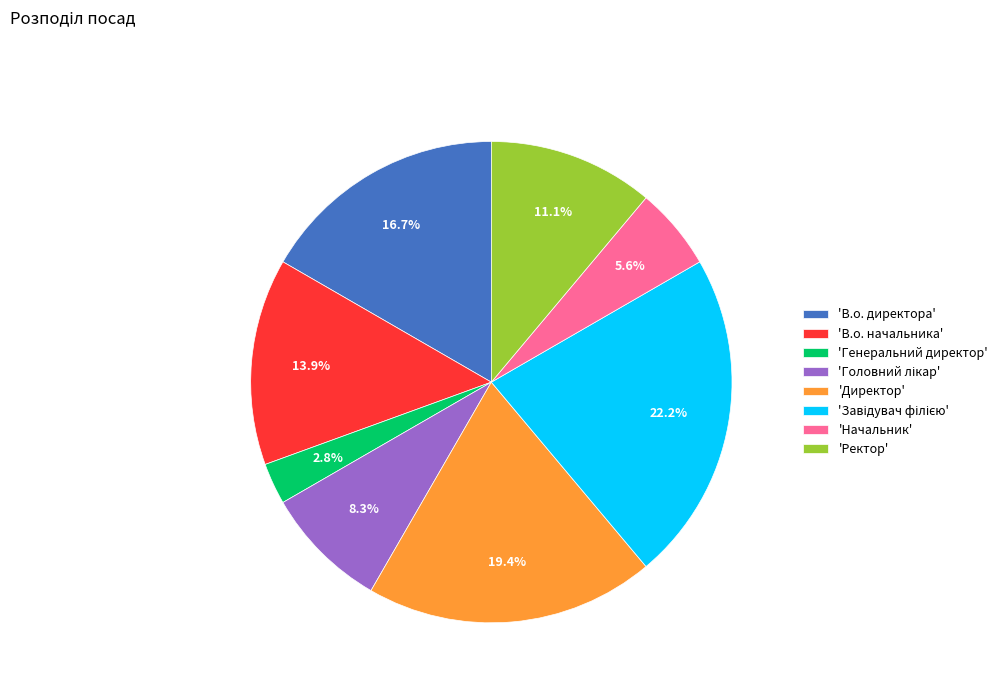

What is the smallest slice in the pie chart?

'Генеральний директор'